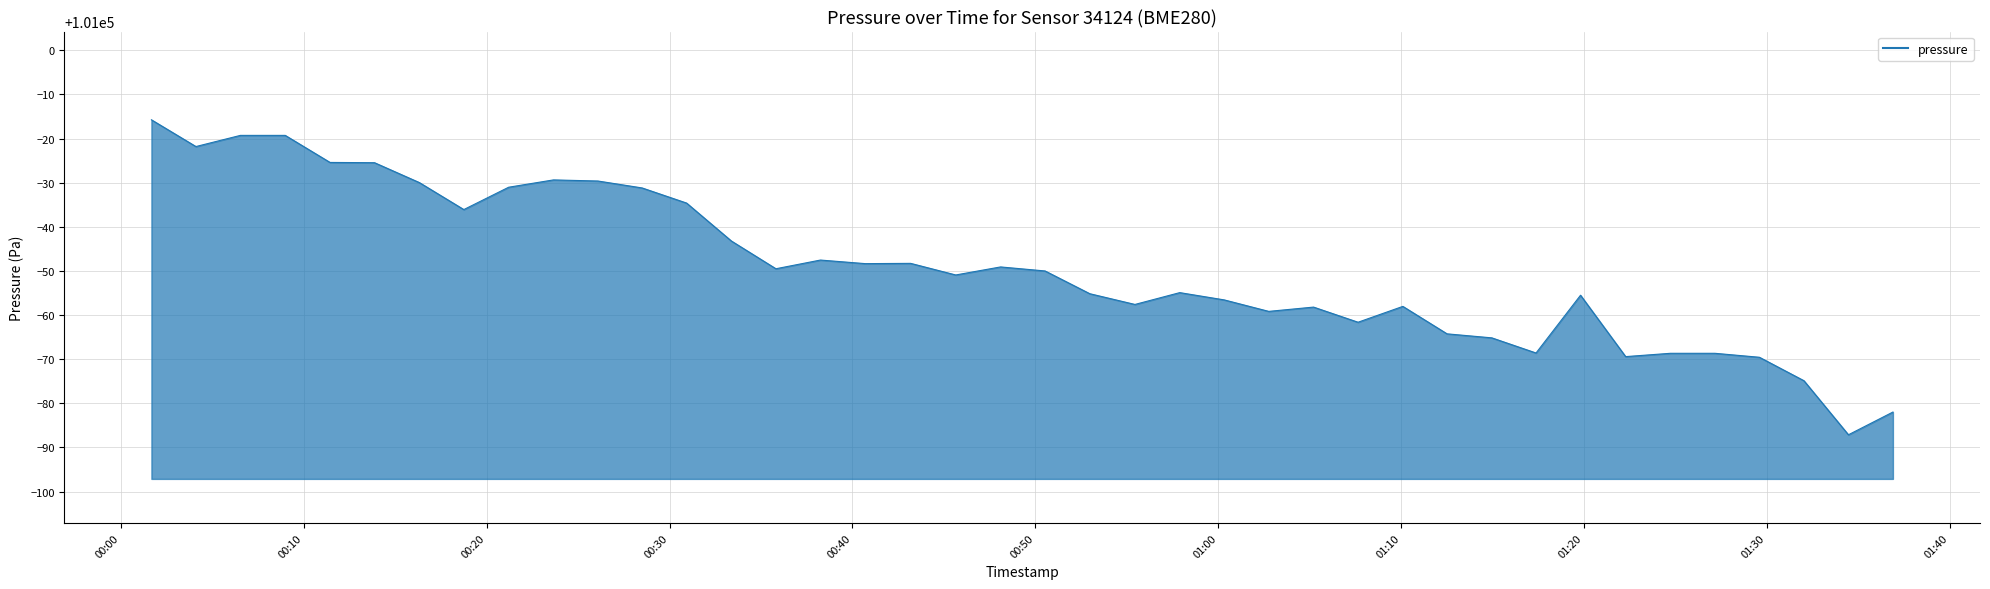

What is the smallest value displayed?

100912.9